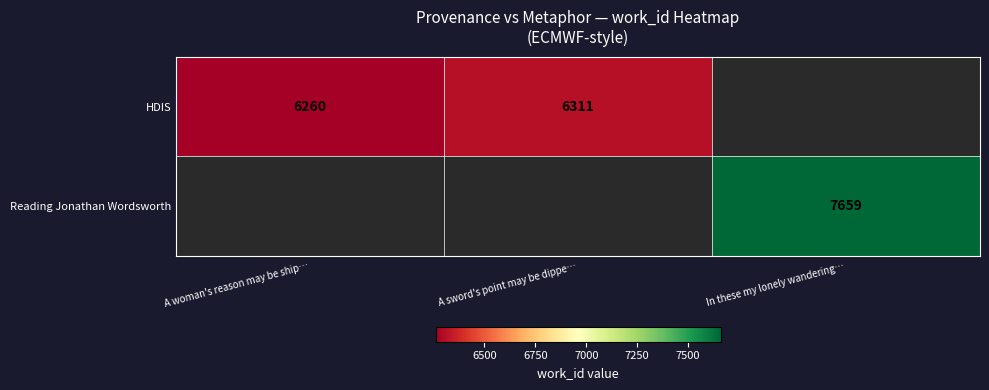

True or false: HDIS has a value of 6311 at A sword's point may be dippe….

True